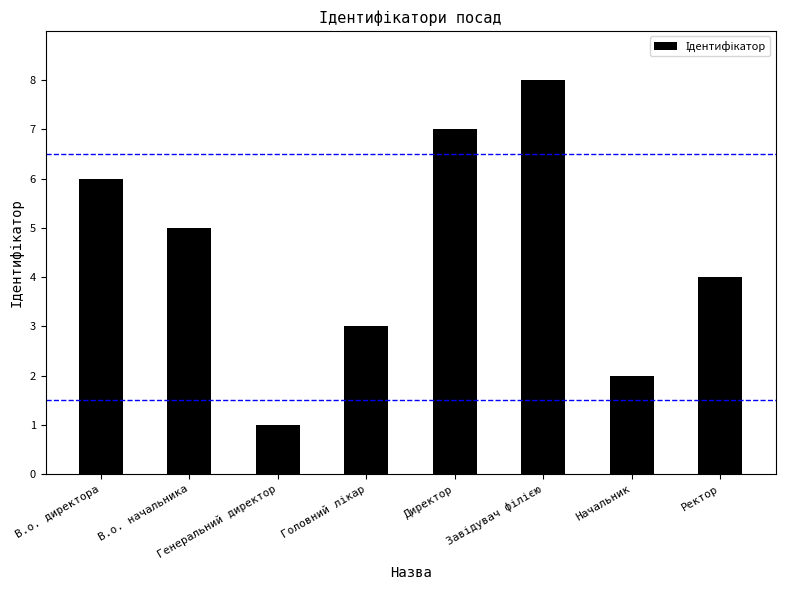

What is the label of the 1st bar from the right?

Ректор